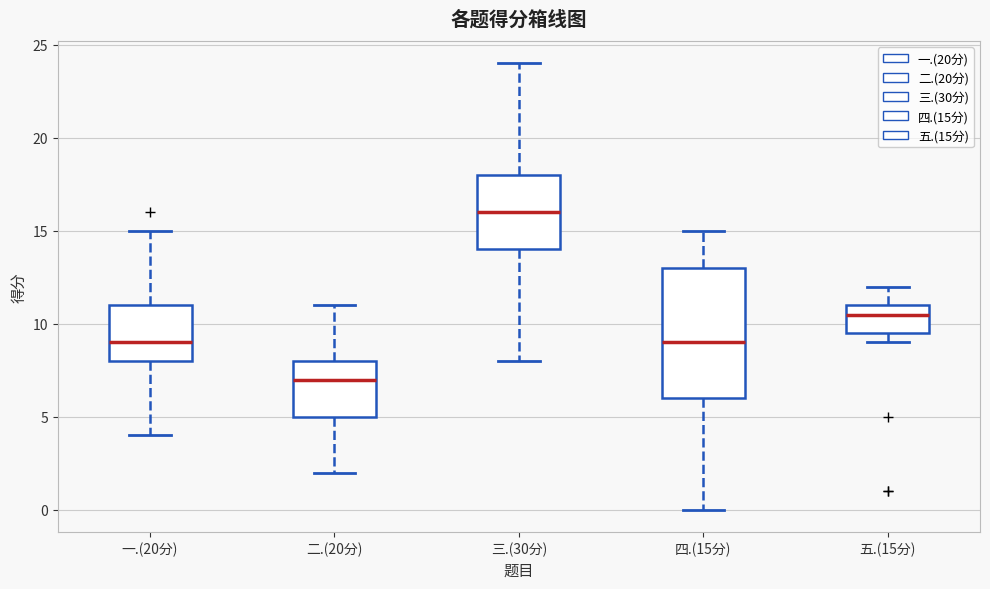

Which box's median line is the highest?

三.(30分)